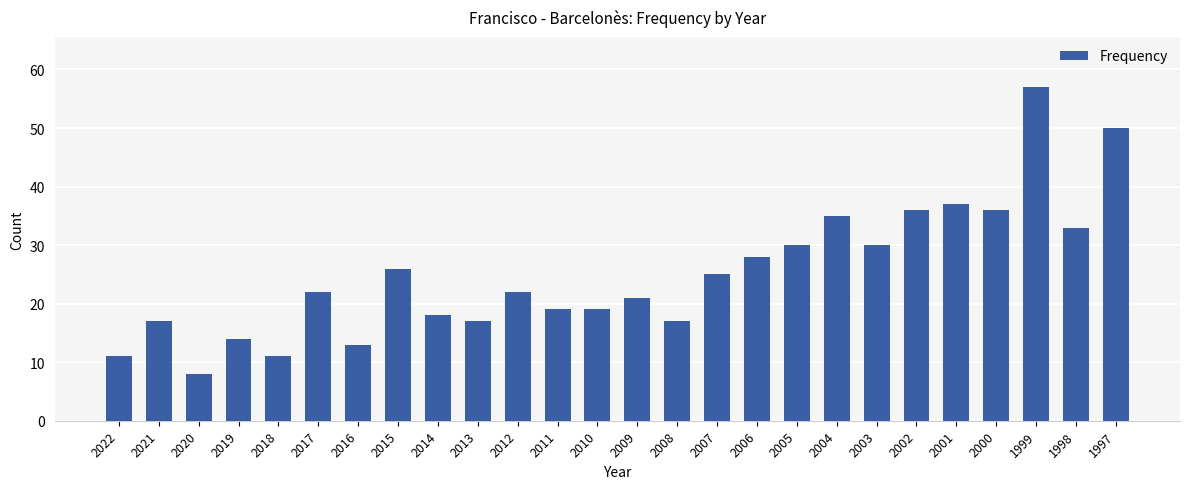

Are the bars grouped side by side (vs. stacked)?

No